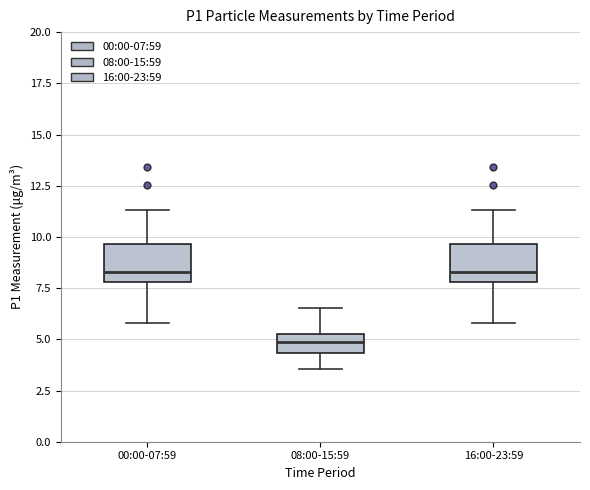

Reading left to right, read every box against the y-axis: the position of its median line, the range the box covers, and the ends of its whiskers. The values are not printed on the chart, so give them approximately, as read against the axis.

00:00-07:59: median 8.5, box 8.0 to 9.5, whiskers 6.0 to 11.5
08:00-15:59: median 5.0, box 4.5 to 5.5, whiskers 3.5 to 6.5
16:00-23:59: median 8.5, box 8.0 to 9.5, whiskers 6.0 to 11.5